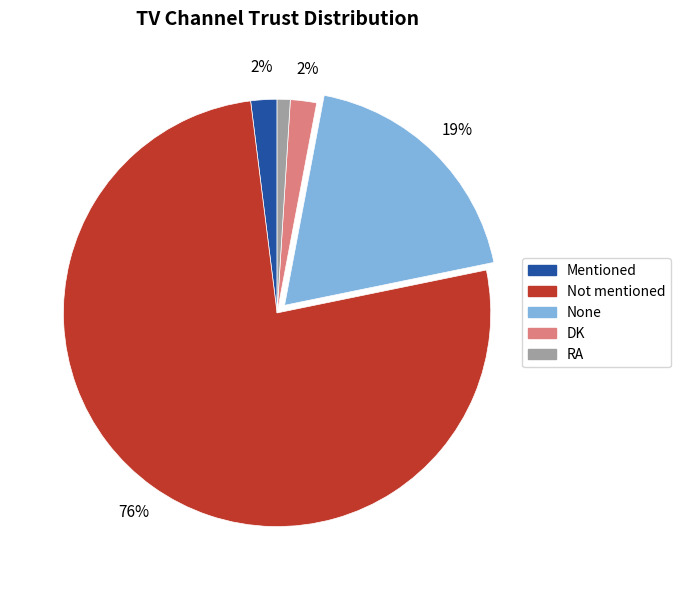

Is the sum of None and RA greater than half?

No